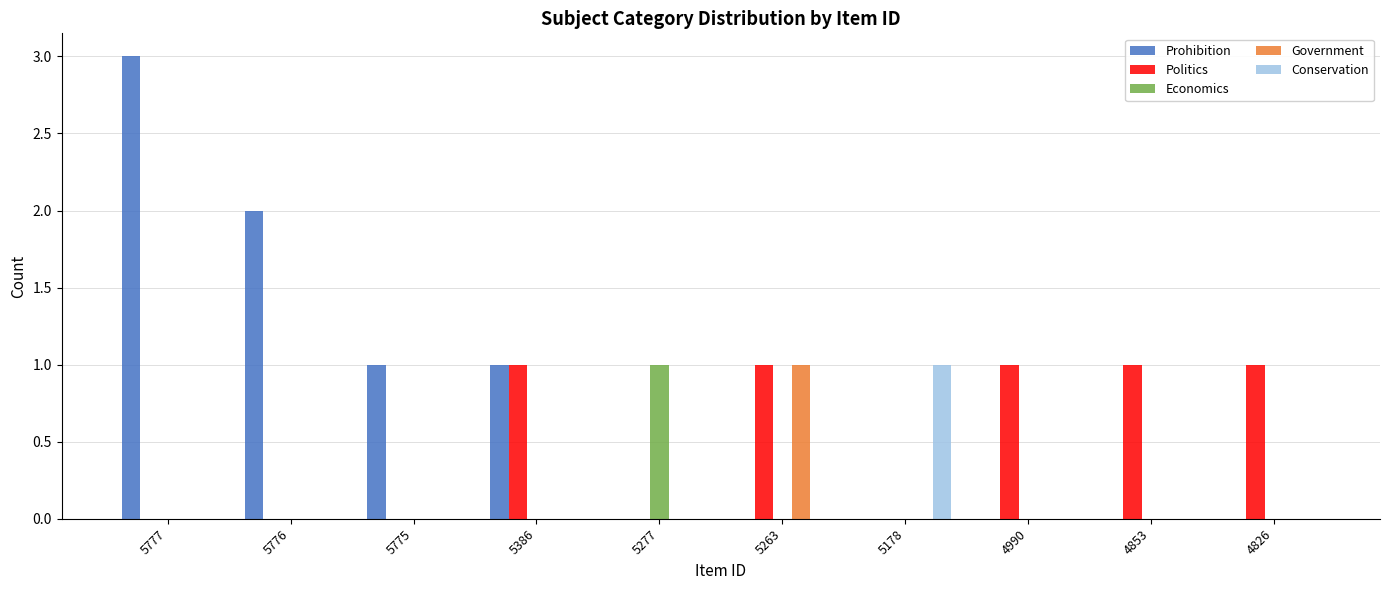

What is the highest value of the Economics series?

1